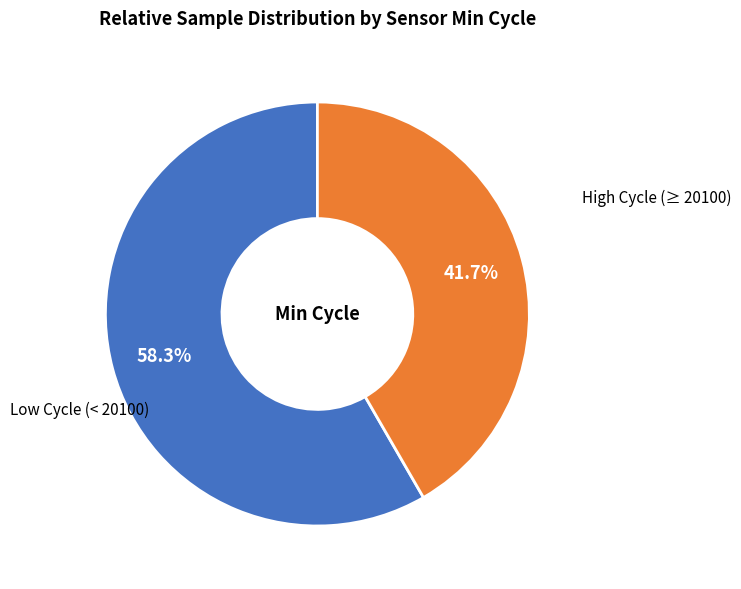

Is there any slice that represents more than half of the pie?

Yes